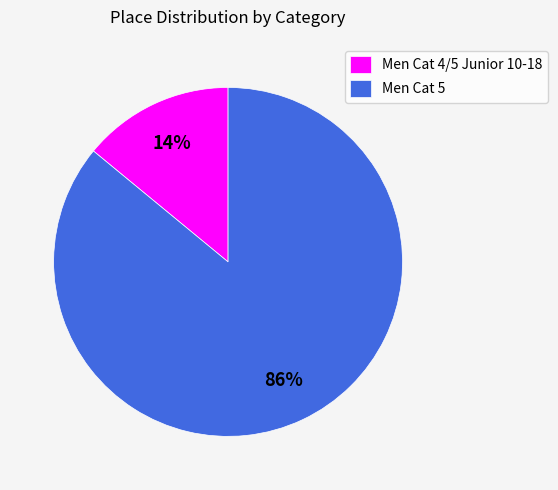

What is the largest slice in the pie chart?

Men Cat 5